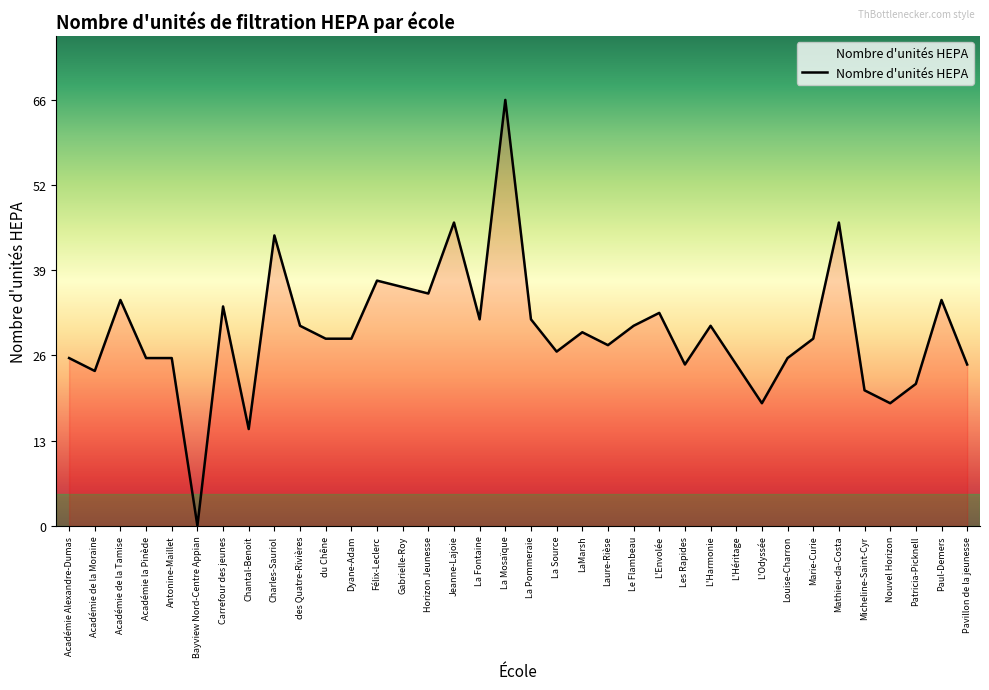

True or false: the data has more than 2 interior local peaks.

True